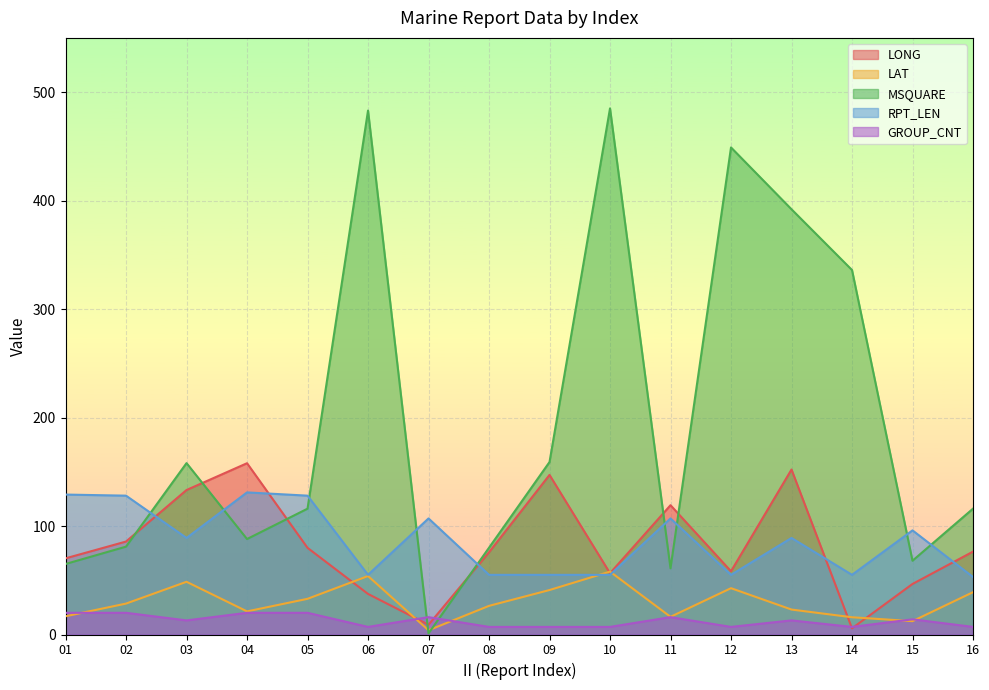

What is the sum of all LAT values?

480.5